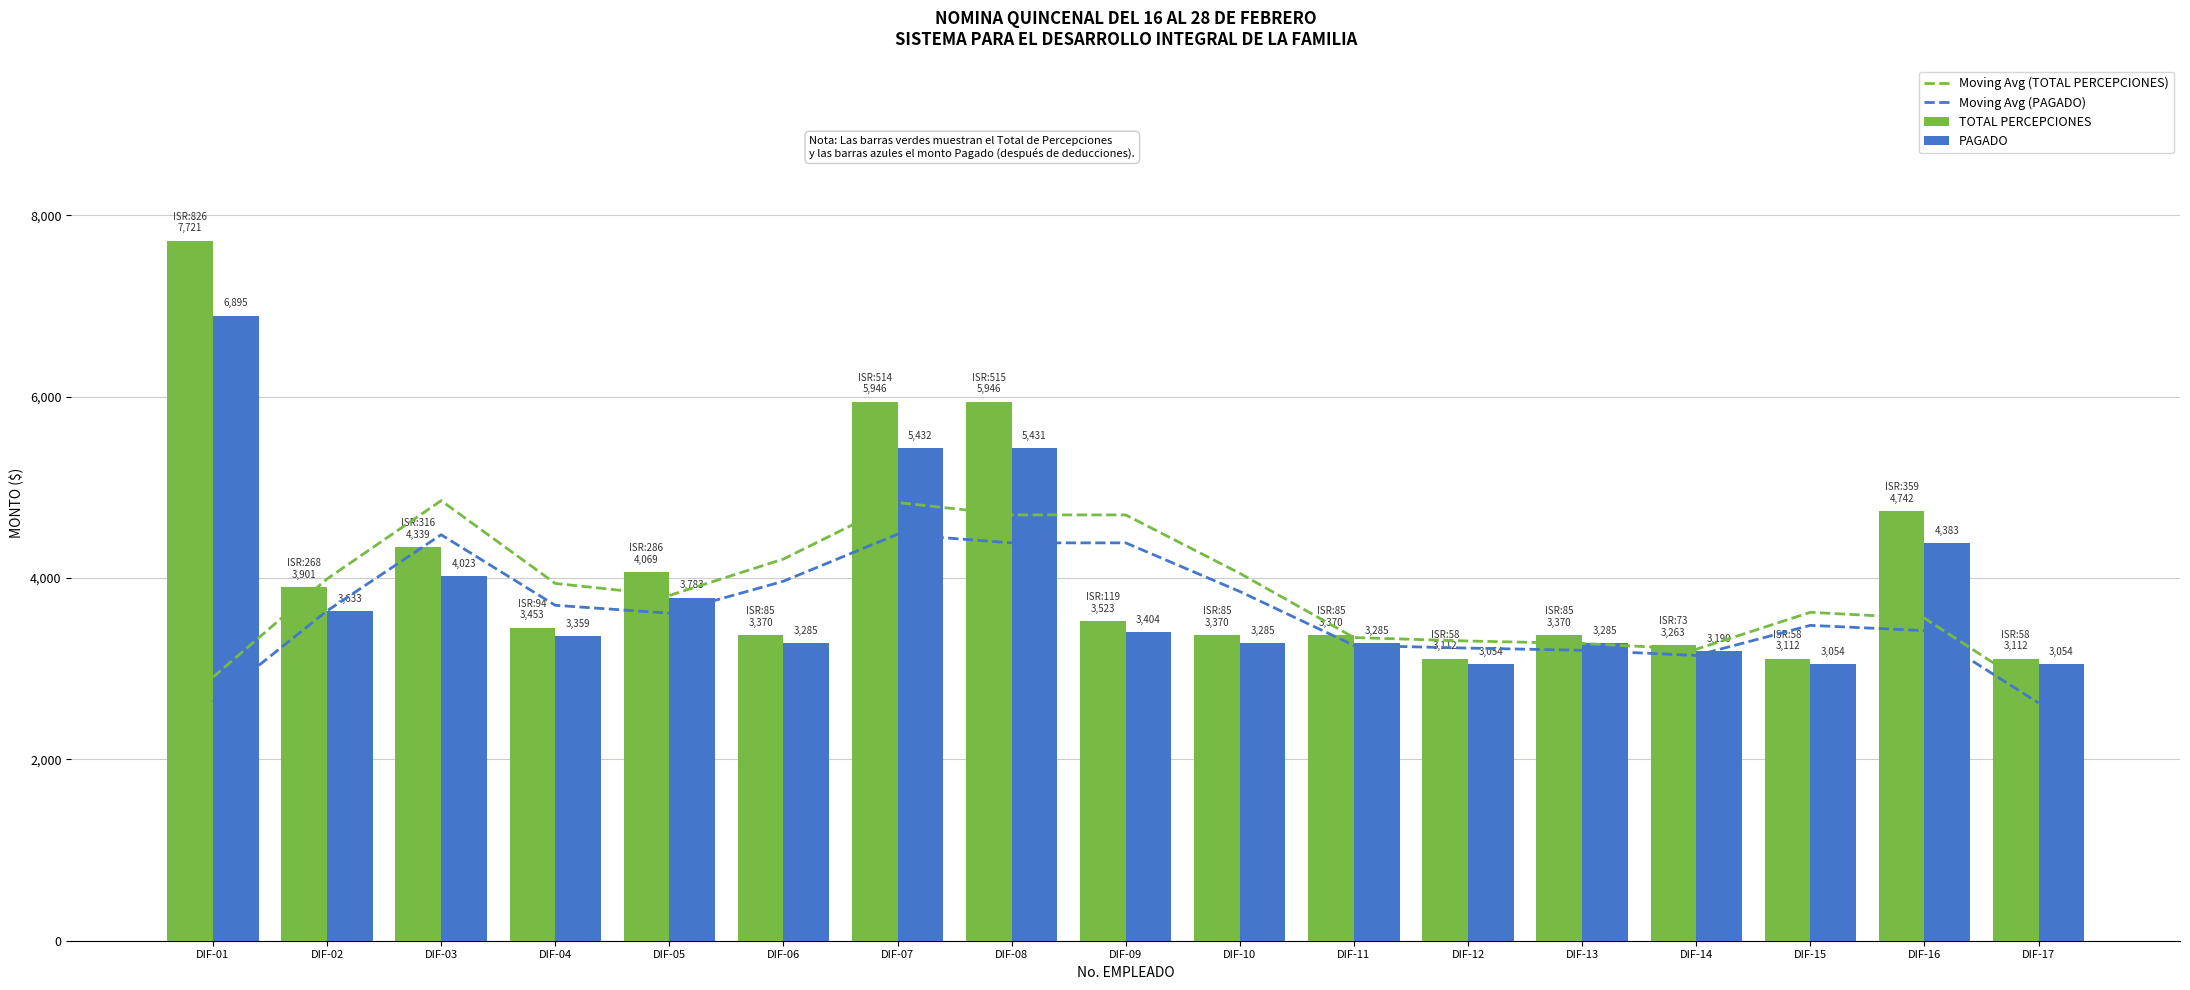

Between DIF-05 and DIF-14, which is larger?

DIF-05